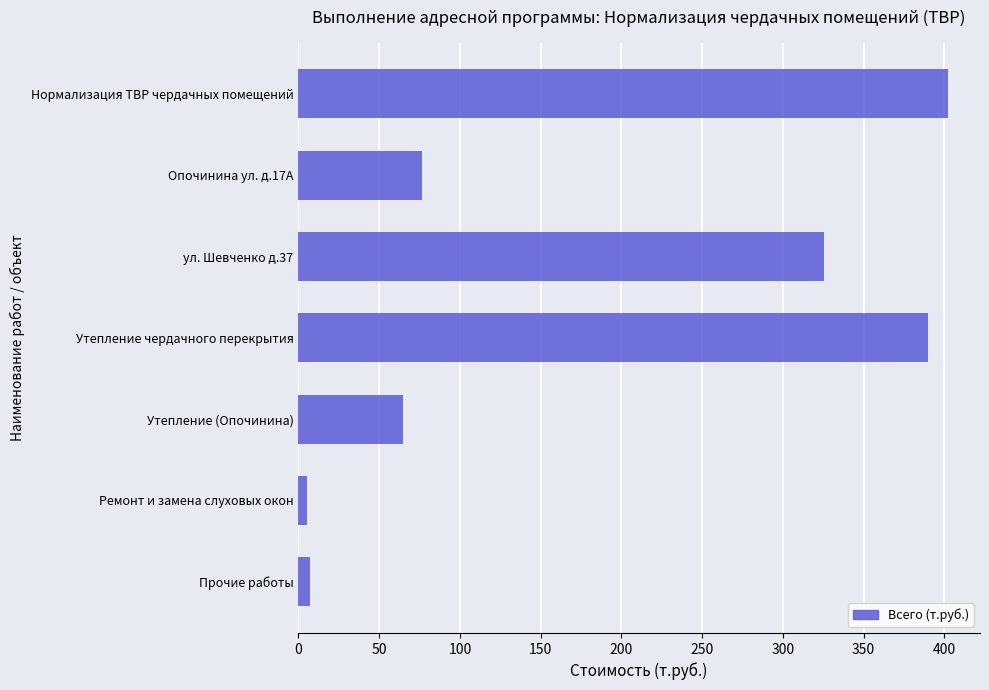

What is the label of the 5th bar from the bottom?

ул. Шевченко д.37